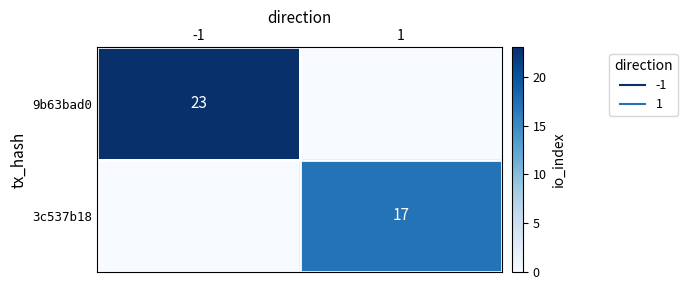

What is the maximum value for 9b63bad0?

23